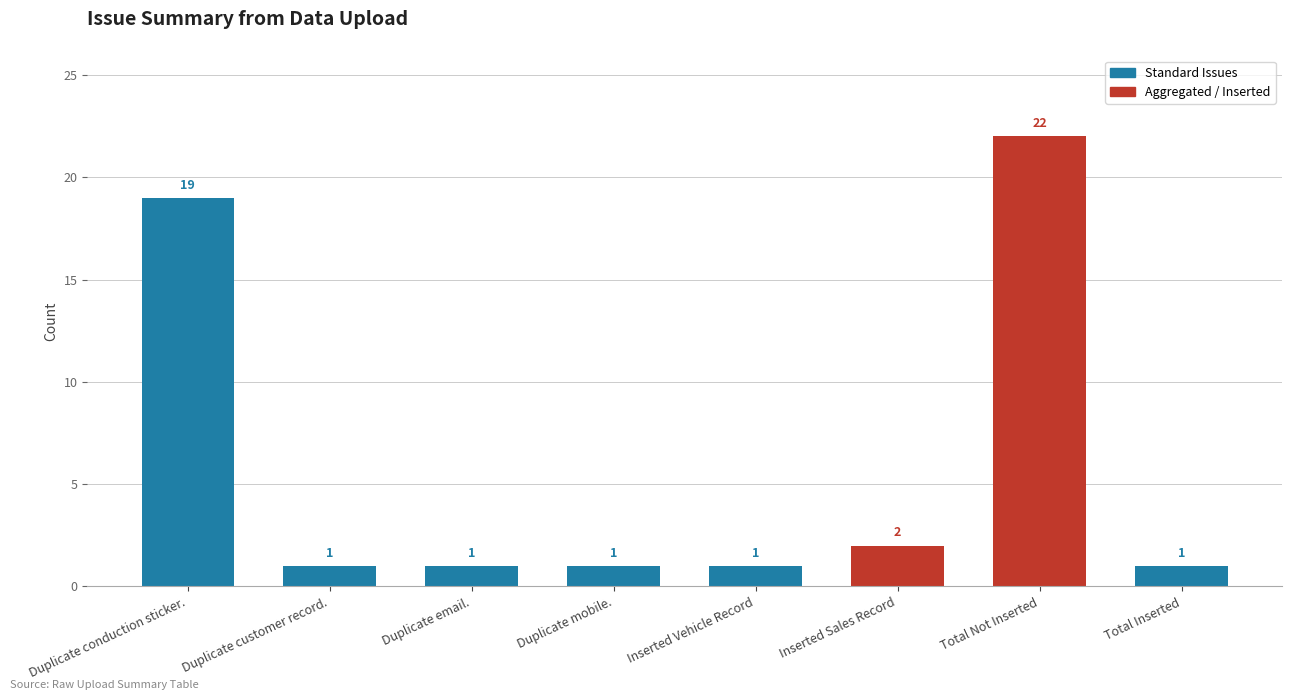

Reading left to right, transcribe all the data shown in this chart.

19	1	1	1	1	2	22	1